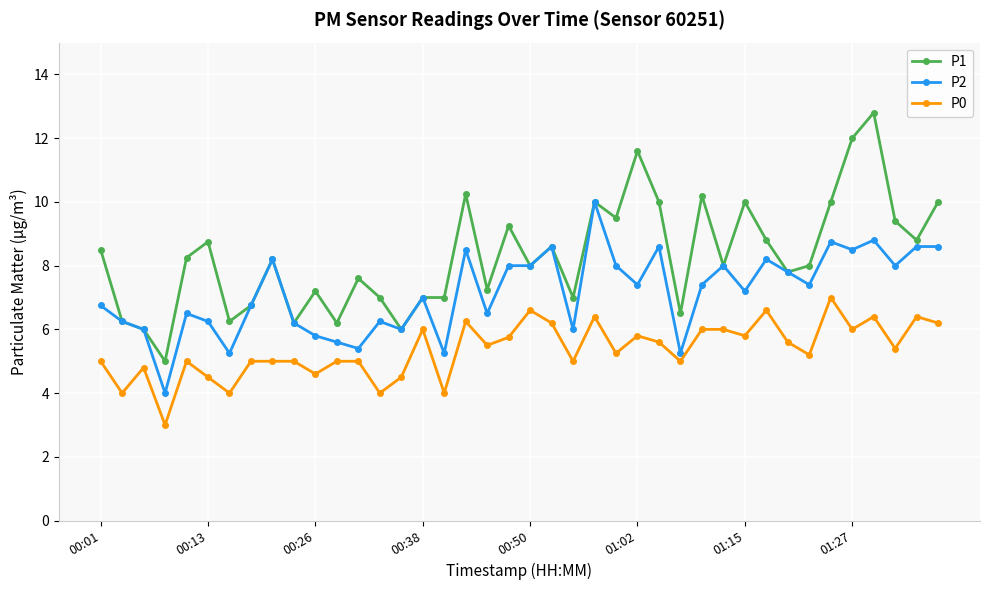

Which series has the widest spread of values?

P1